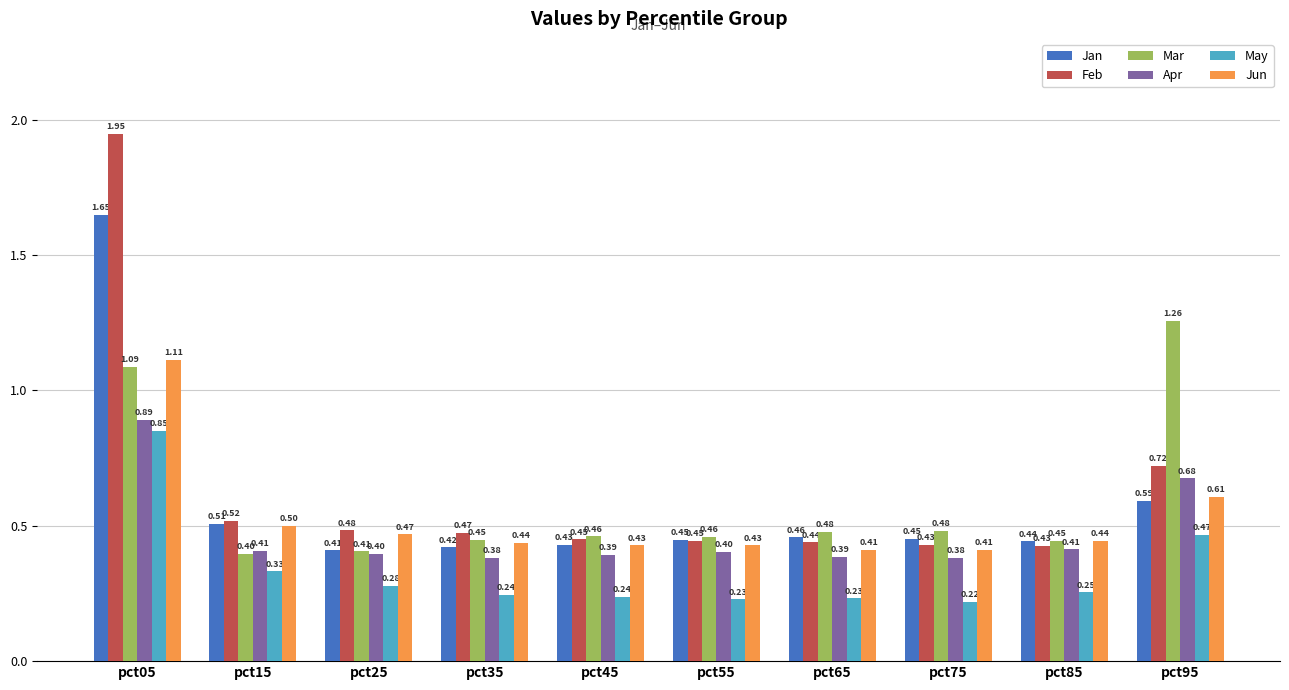

Rank the series by their maximum value, from highest to lowest.

Feb, Jan, Mar, Jun, Apr, May